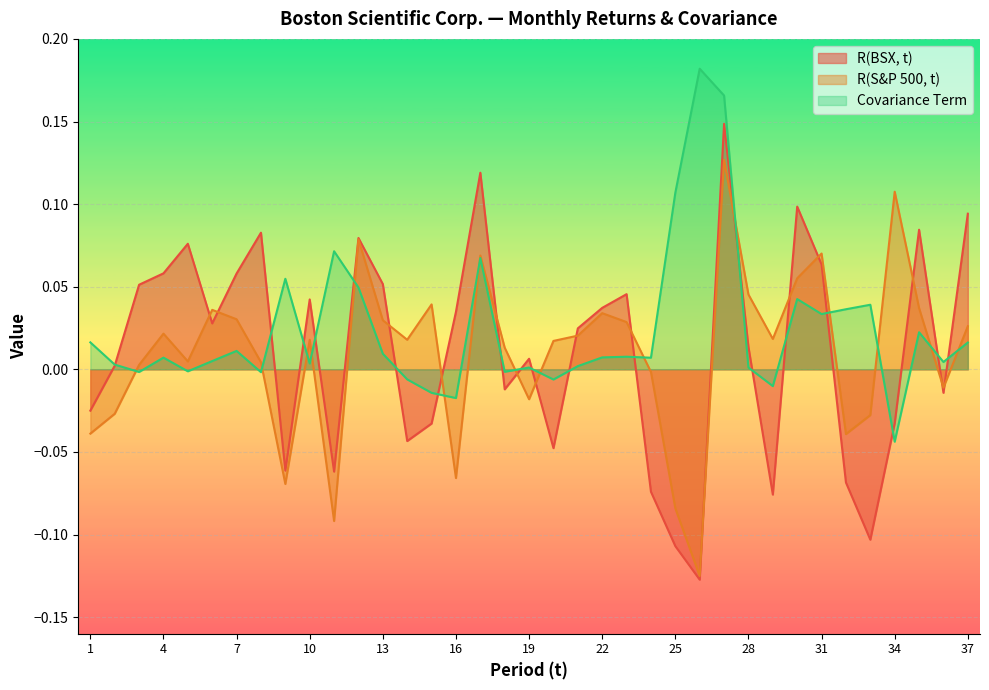

Reading left to right, list all the values displayed in this chart.

R(BSX, t): 1=-0.0	2=0.0	3=0.1	4=0.1	5=0.1	6=0.0	7=0.1	8=0.1	9=-0.1	10=0.0	11=-0.1	12=0.1	13=0.1	14=-0.0	15=-0.0	16=0.0	17=0.1	18=-0.0	19=0.0	20=-0.0	21=0.0	22=0.0	23=0.0	24=-0.1	25=-0.1	26=-0.1	27=0.1	28=0.0	29=-0.1	30=0.1	31=0.1	32=-0.1	33=-0.1	34=-0.0	35=0.1	36=-0.0	37=0.1
R(S&P 500, t): 1=-0.0	2=-0.0	3=0.0	4=0.0	5=0.0	6=0.0	7=0.0	8=0.0	9=-0.1	10=0.0	11=-0.1	12=0.1	13=0.0	14=0.0	15=0.0	16=-0.1	17=0.1	18=0.0	19=-0.0	20=0.0	21=0.0	22=0.0	23=0.0	24=-0.0	25=-0.1	26=-0.1	27=0.1	28=0.0	29=0.0	30=0.1	31=0.1	32=-0.0	33=-0.0	34=0.1	35=0.0	36=-0.0	37=0.0
Covariance Term: 1=0.0	2=0.0	3=-0.0	4=0.0	5=-0.0	6=0.0	7=0.0	8=-0.0	9=0.1	10=0.0	11=0.1	12=0.0	13=0.0	14=-0.0	15=-0.0	16=-0.0	17=0.1	18=-0.0	19=0.0	20=-0.0	21=0.0	22=0.0	23=0.0	24=0.0	25=0.1	26=0.2	27=0.2	28=0.0	29=-0.0	30=0.0	31=0.0	32=0.0	33=0.0	34=-0.0	35=0.0	36=0.0	37=0.0